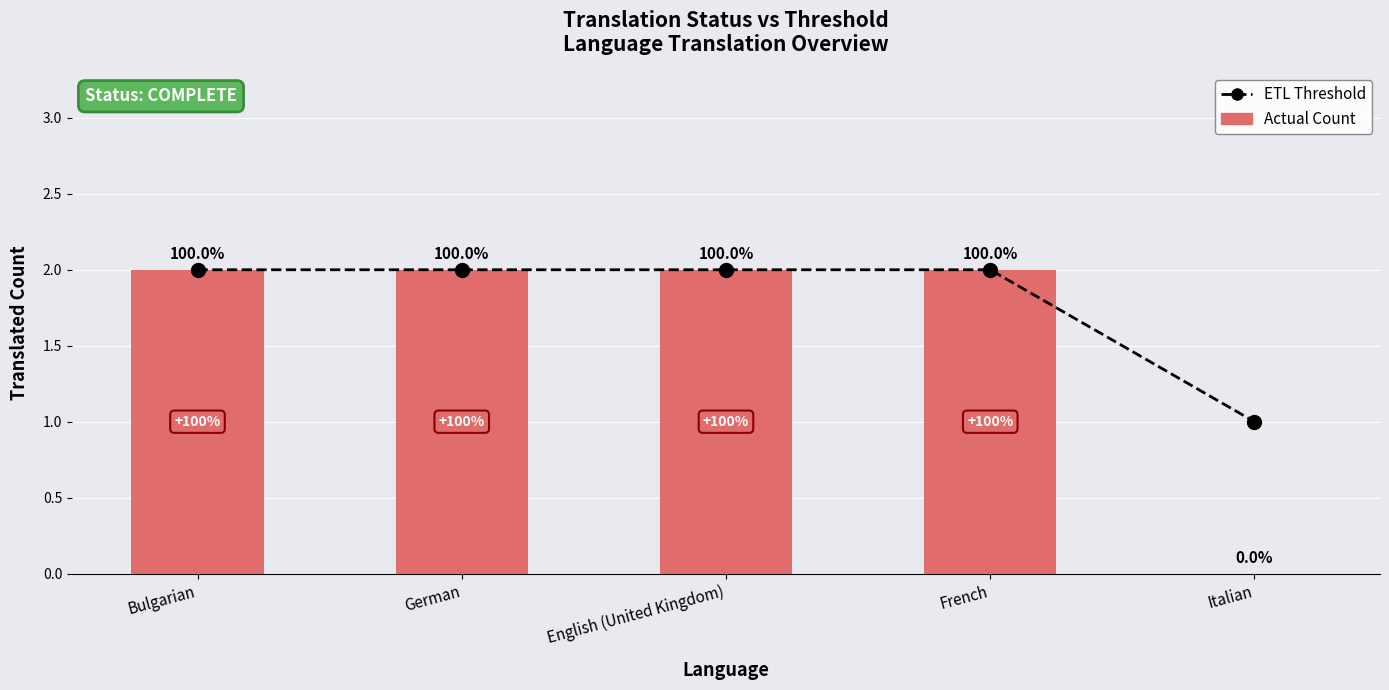

Which series has the largest total across all categories?

ETL Threshold